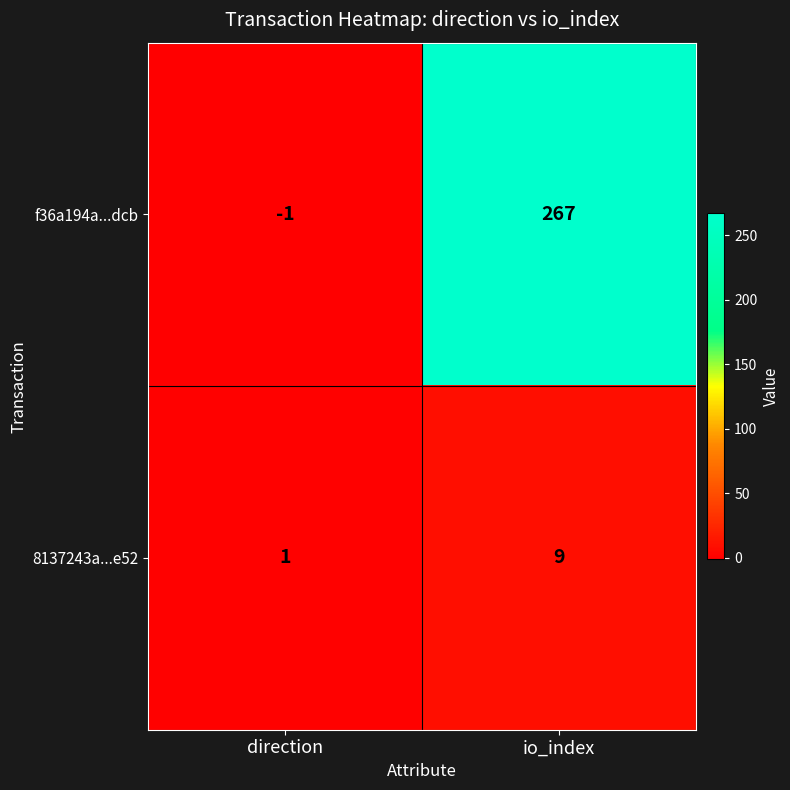

What is the difference between the highest and lowest values at io_index?

258